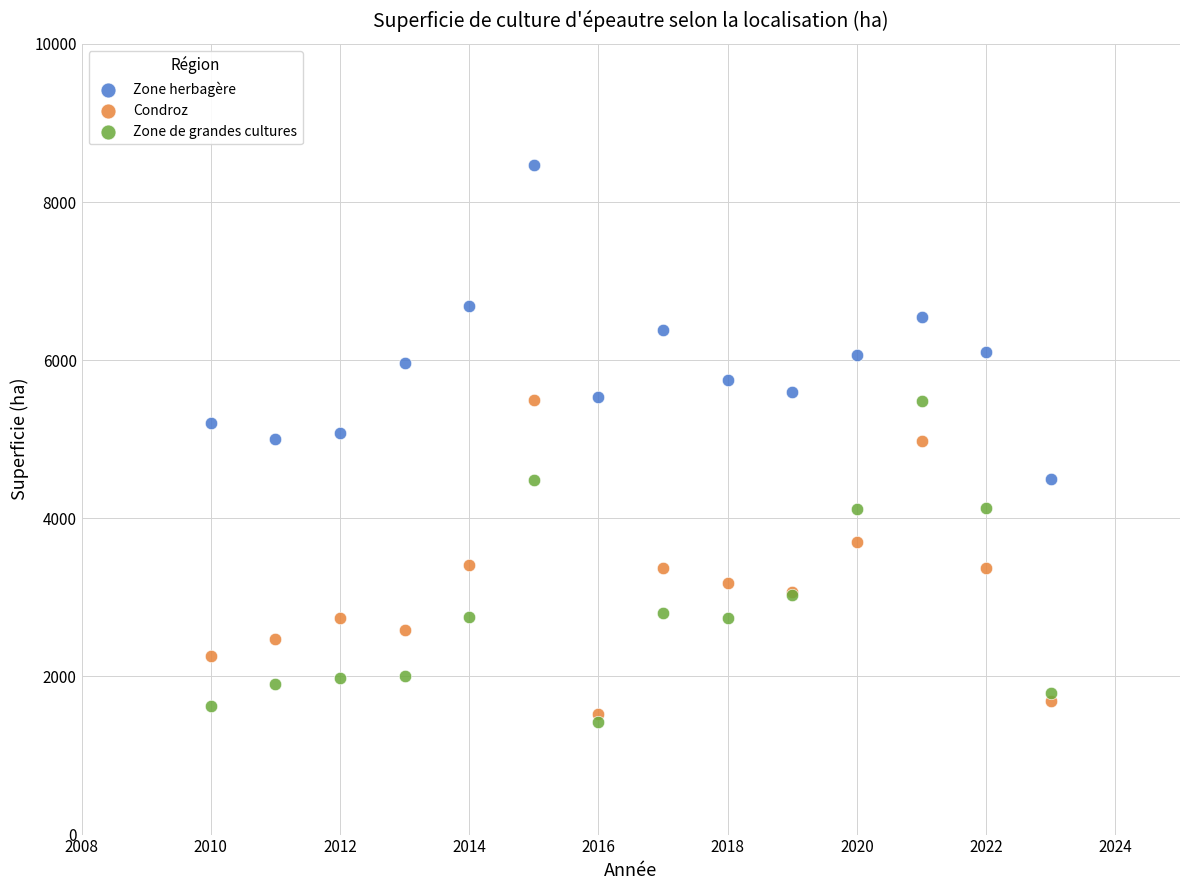

What are all the series names shown in the legend?

Zone herbagère, Condroz, Zone de grandes cultures